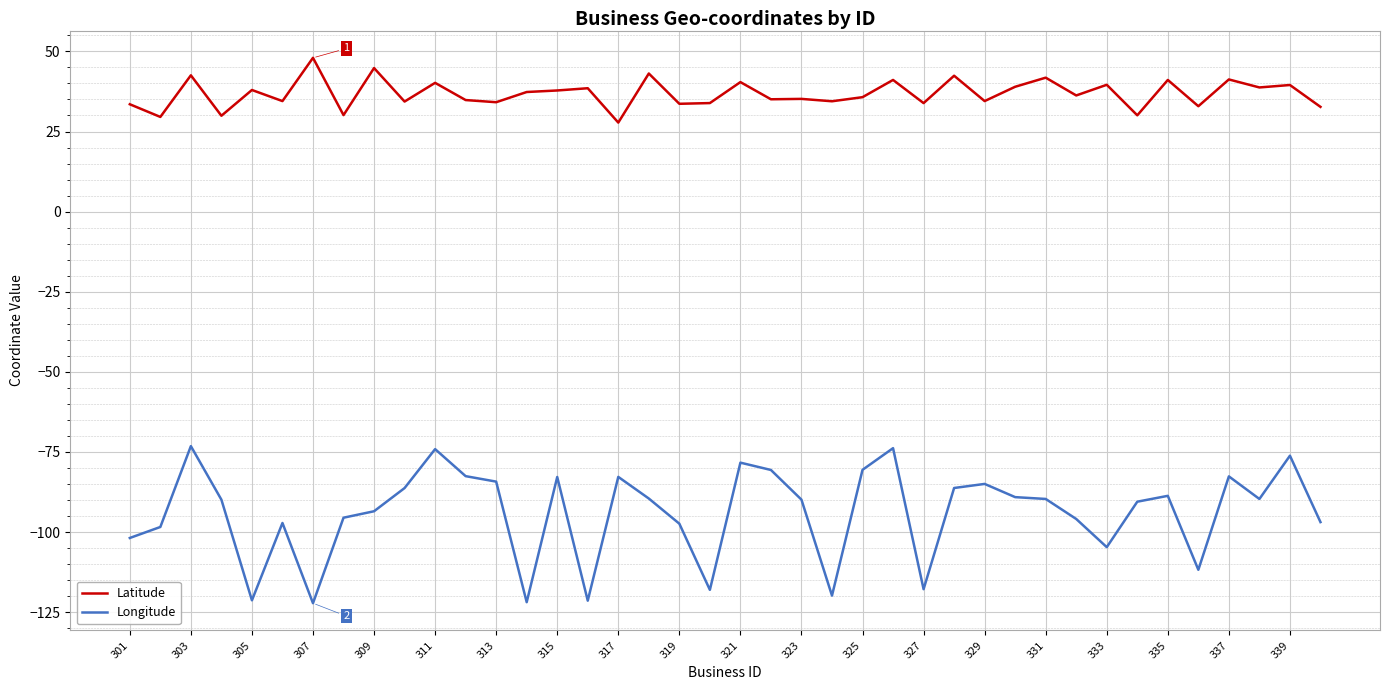

What is the difference between the maximum and second lowest values in the Latitude series?

18.4